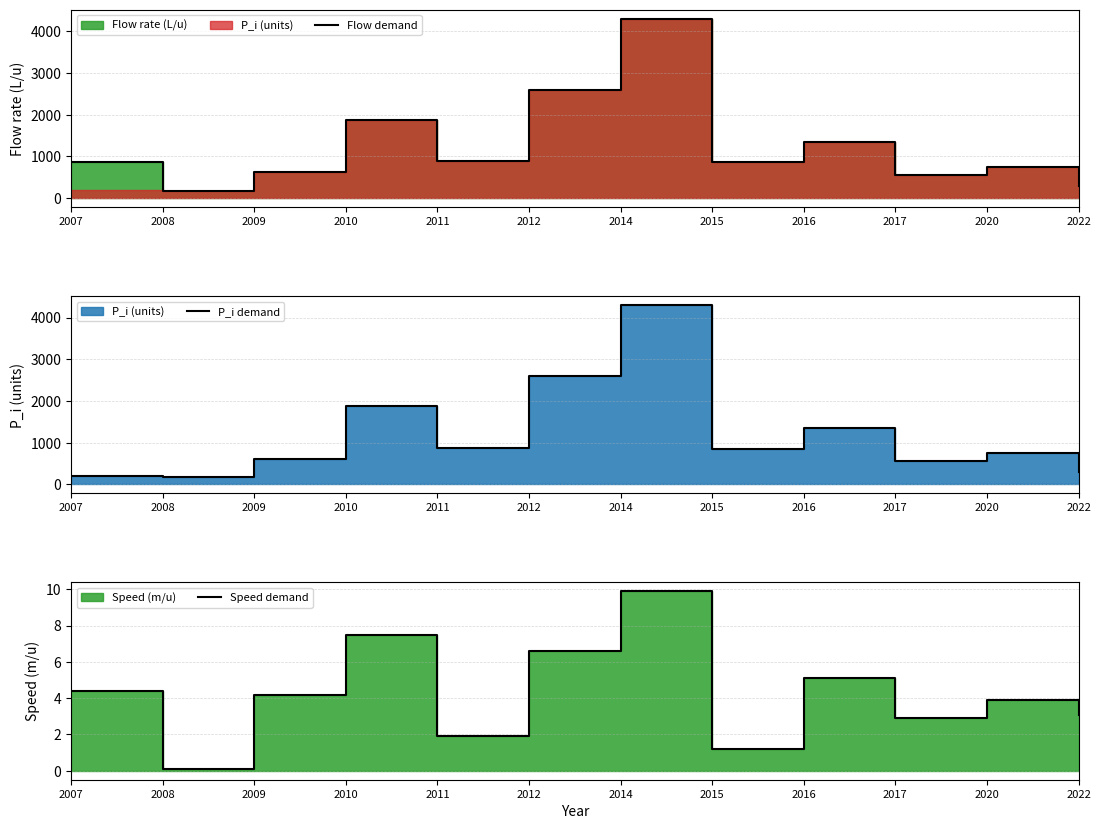

At which label does Flow demand reach its minimum?

2008